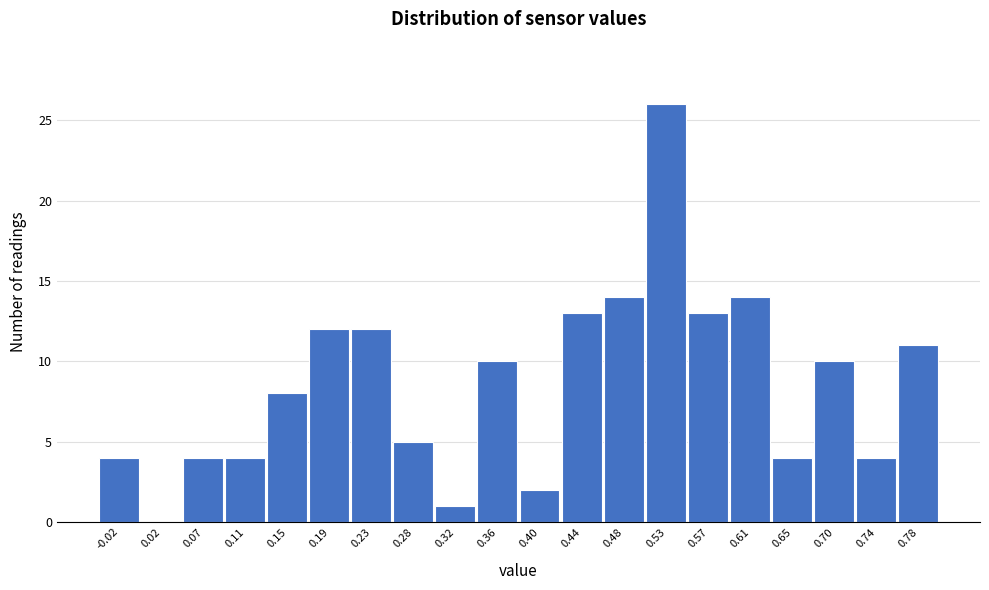

What is the height of the bar covering 0.296 to 0.338 on the x-axis? Neither the bar edges nor the heights are printed on the chart, so give them approximately, as read against the axes.

1